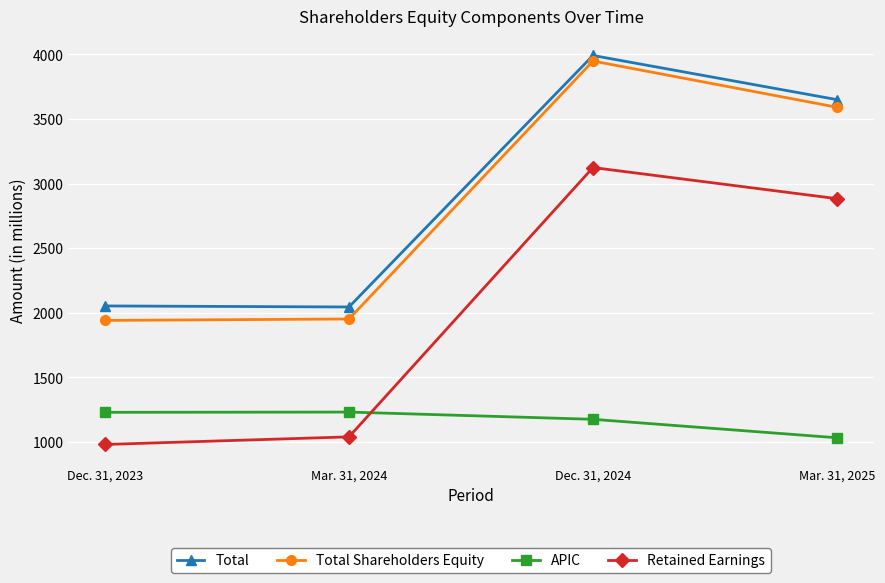

What is the smallest value displayed?

979